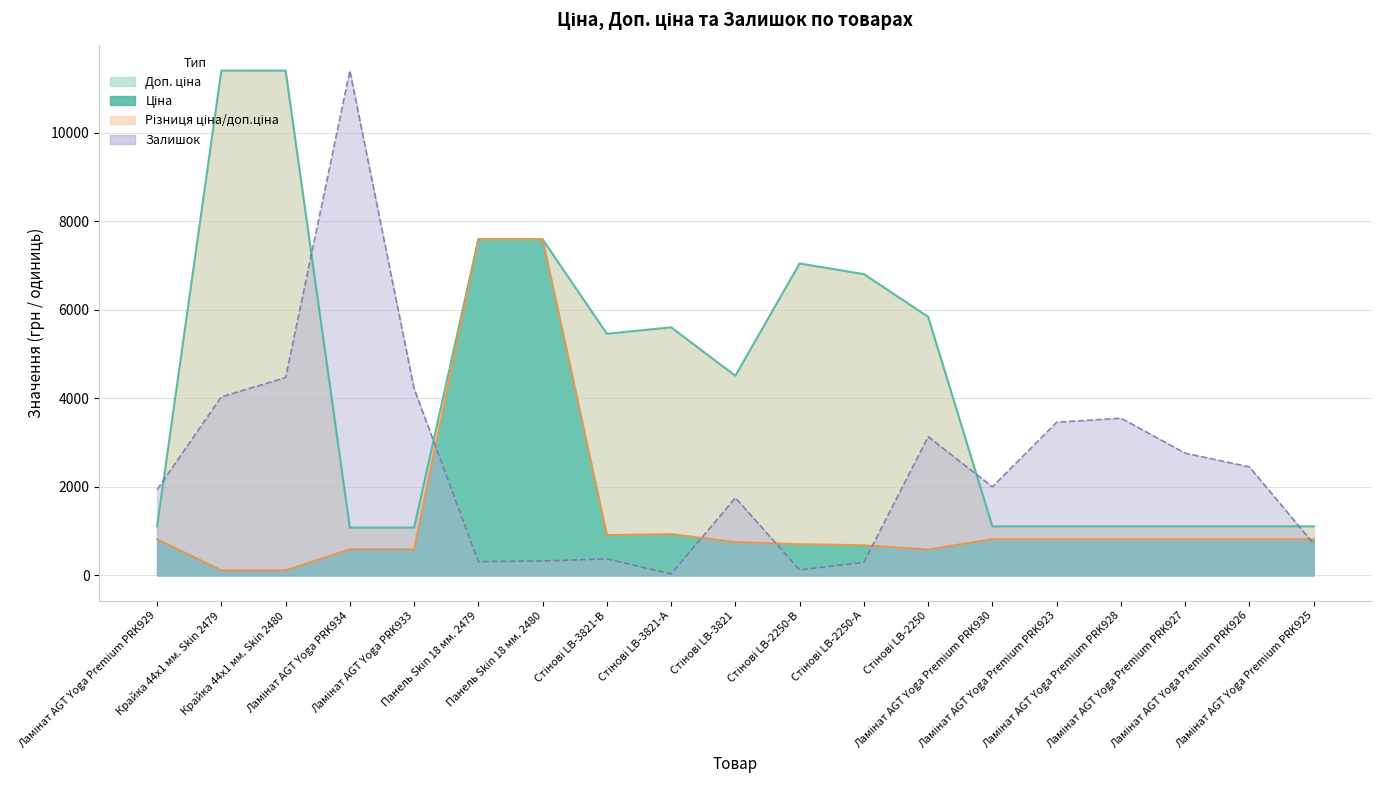

Where is the first local minimum for Доп. ціна?

Стінові LB-3821-В